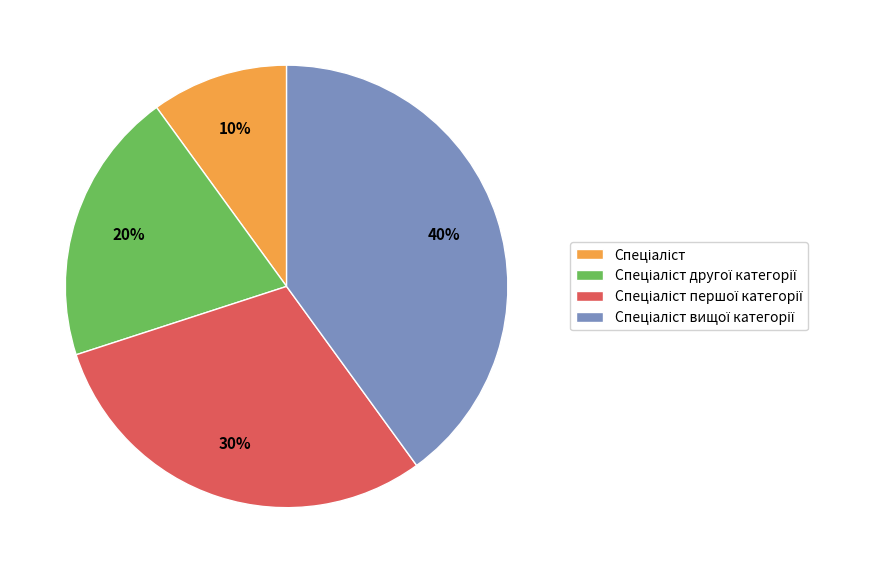

To the nearest percent, what is the difference between the largest and smallest slice percentages?

30%